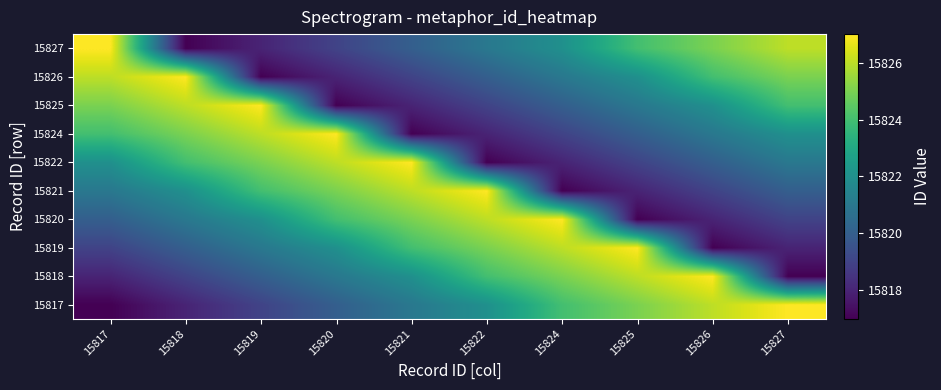

How many distinct data groups are displayed?

10